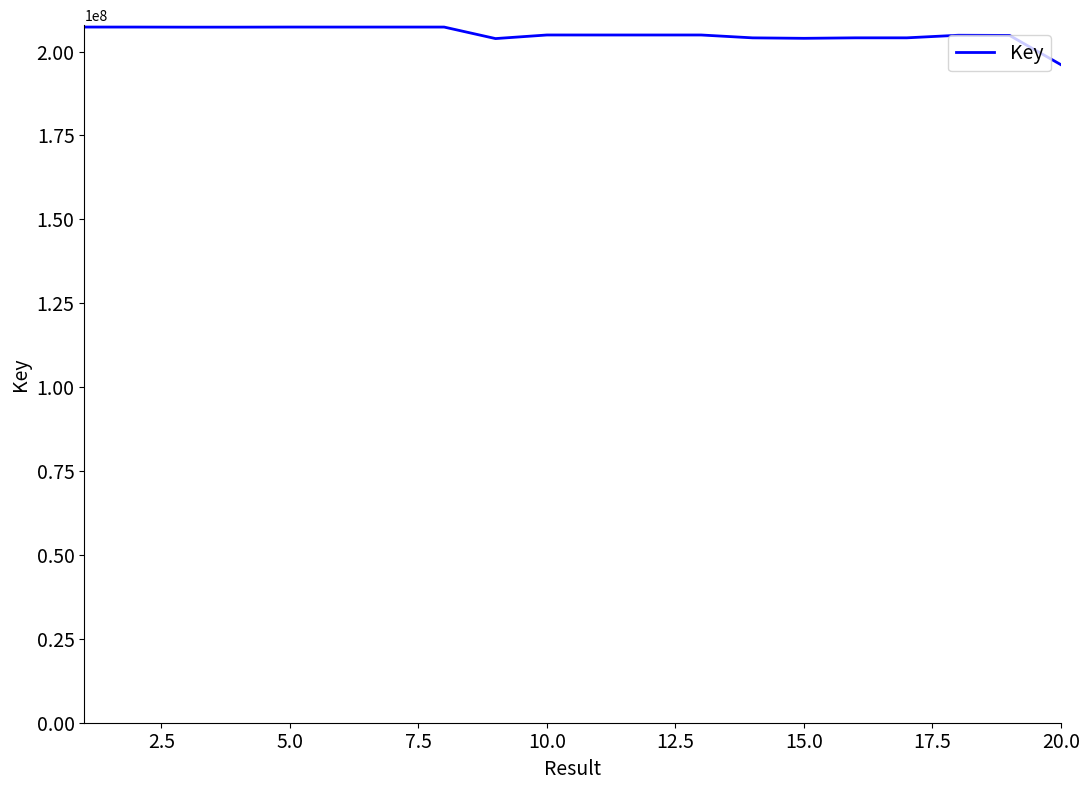

What is the maximum value shown in the chart?

207296234